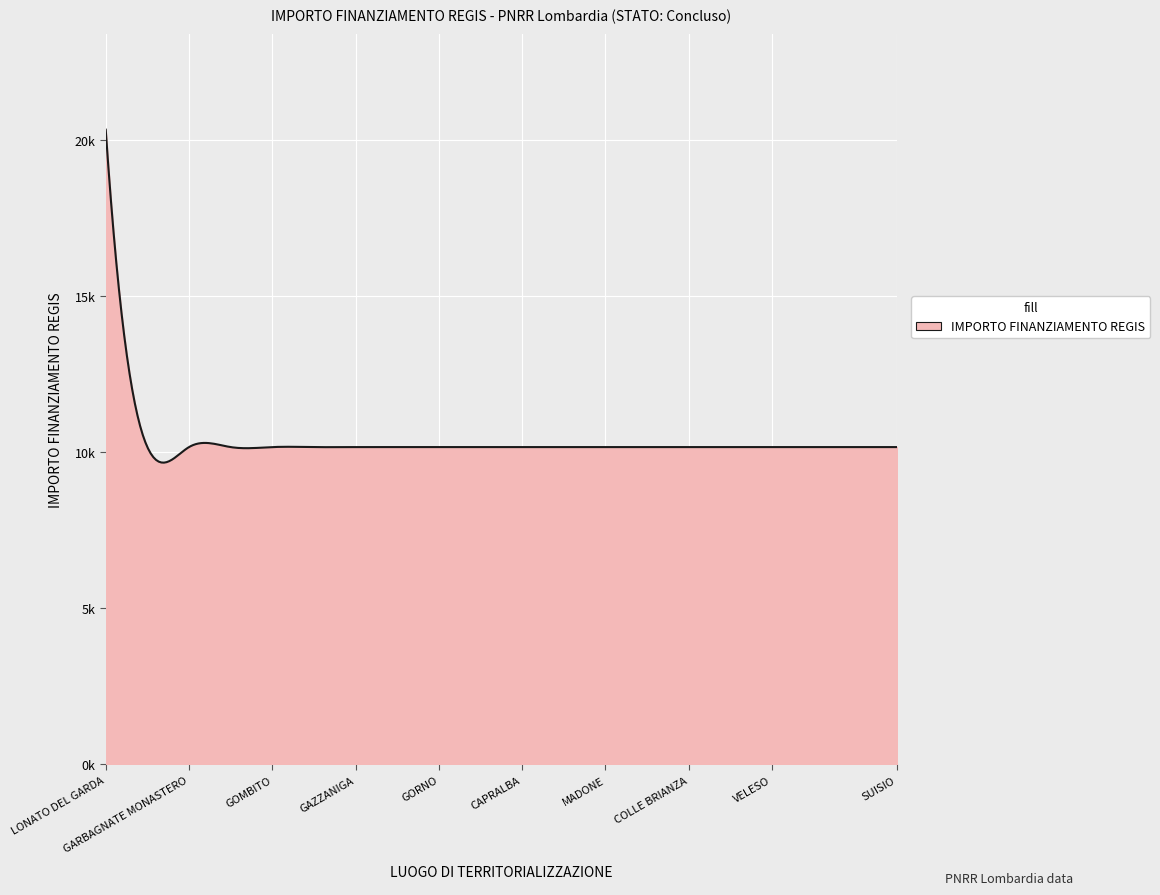

Reading left to right, transcribe all the data shown in this chart.

LONATO DEL GARDA=20344	GEROLA ALTA=10172	GARBAGNATE MONASTERO=10172	GROPELLO CAIROLI=10172	GOMBITO=10172	GORNATE-OLONA=10172	GAZZANIGA=10172	FIESCO=10172	GORNO=10172	INTROBIO=10172	CAPRALBA=10172	BULGAROGRASSO=10172	MADONE=10172	CALVENZANO=10172	COLLE BRIANZA=10172	MEZZANINO=10172	VELESO=10172	FONTENO=10172	CESANA BRIANZA=10172	SUISIO=10172